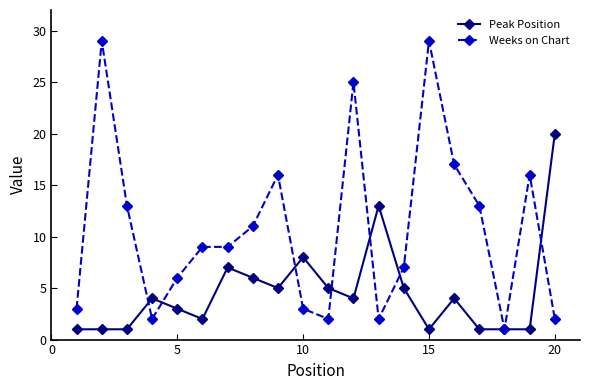

At how many categories does at least one series exceed 10?

11